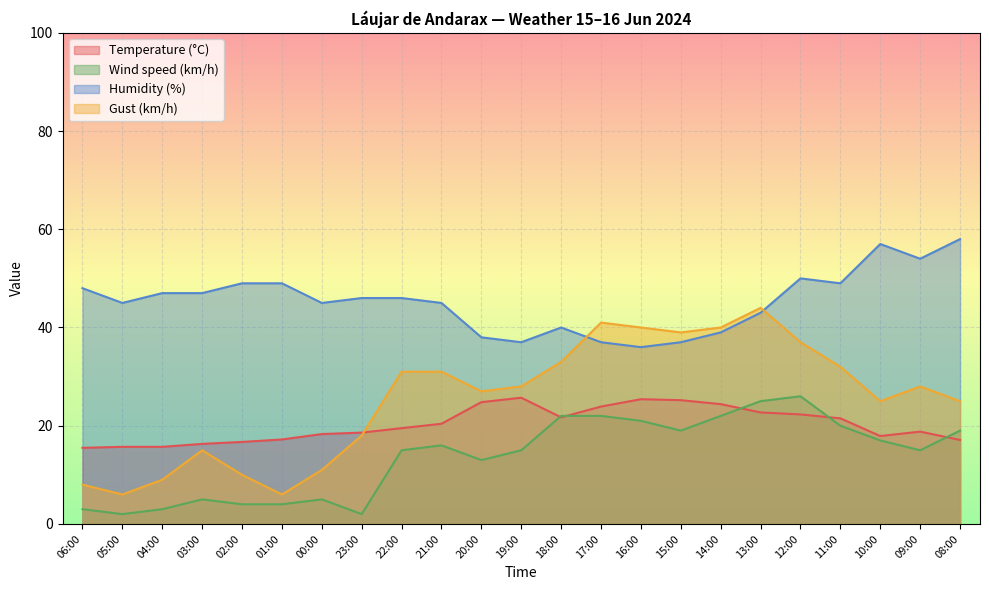

What is the difference between the Humidity (%) values at 23:00 and 08:00?

12.0